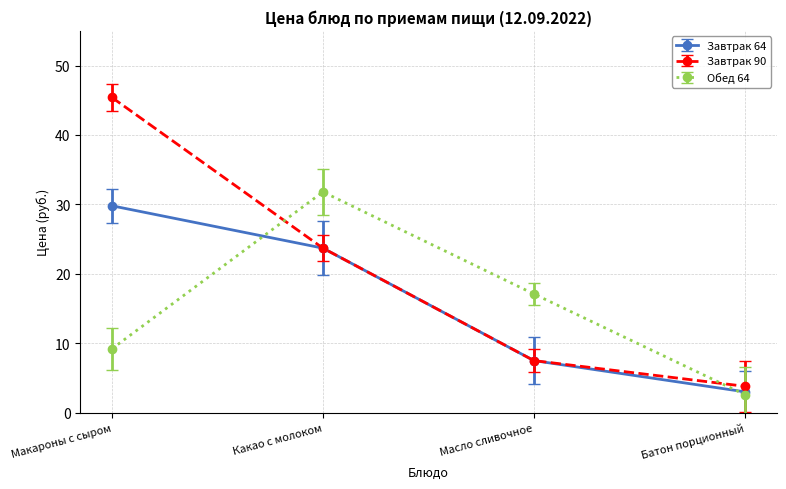

What is the label of the 4th point from the left?

Батон порционный